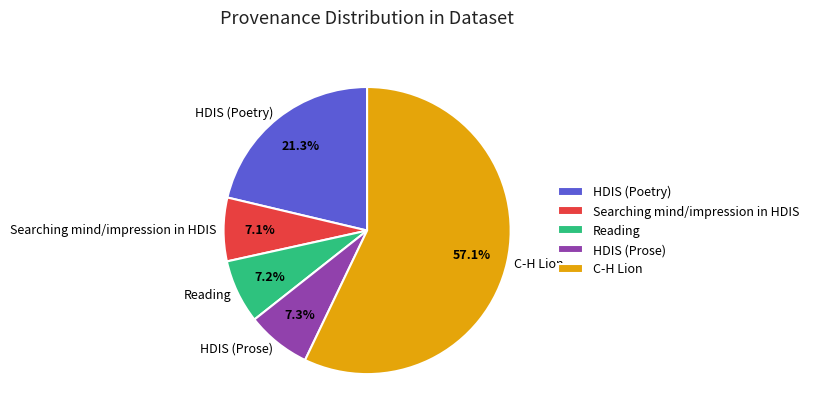

Is it true that C-H Lion is 1% of the pie?

False